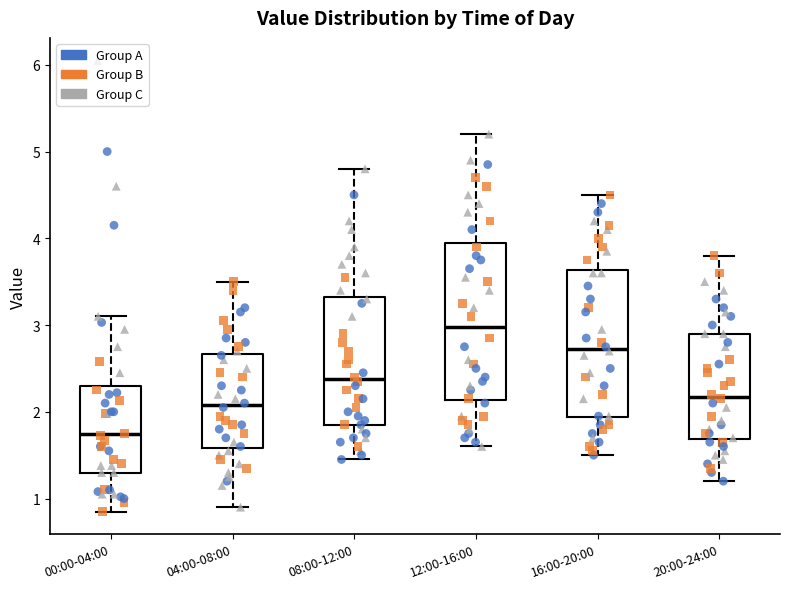

Reading left to right, transcribe this box plot: for each box, give where its median line is, the range the box spans, and where its two whiskers end, as read against the y-axis. The values are not printed on the chart, so give them approximately, as read against the axis.

00:00-04:00: median 1.7, box 1.3 to 2.3, whiskers 0.9 to 3.1
04:00-08:00: median 2.1, box 1.6 to 2.7, whiskers 0.9 to 3.5
08:00-12:00: median 2.4, box 1.9 to 3.3, whiskers 1.5 to 4.8
12:00-16:00: median 3.0, box 2.1 to 4.0, whiskers 1.6 to 5.2
16:00-20:00: median 2.7, box 1.9 to 3.6, whiskers 1.5 to 4.5
20:00-24:00: median 2.2, box 1.7 to 2.9, whiskers 1.2 to 3.8